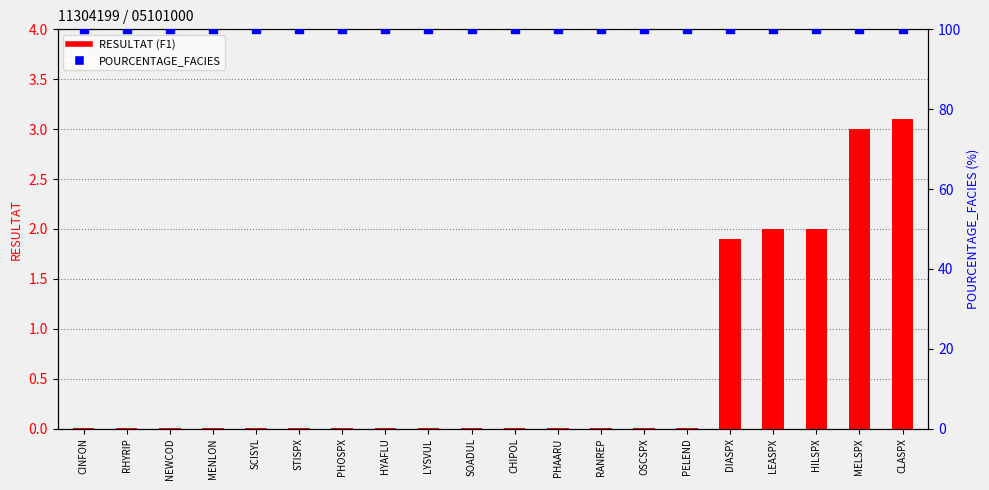

At which category is the sum across all series the highest?

CLASPX